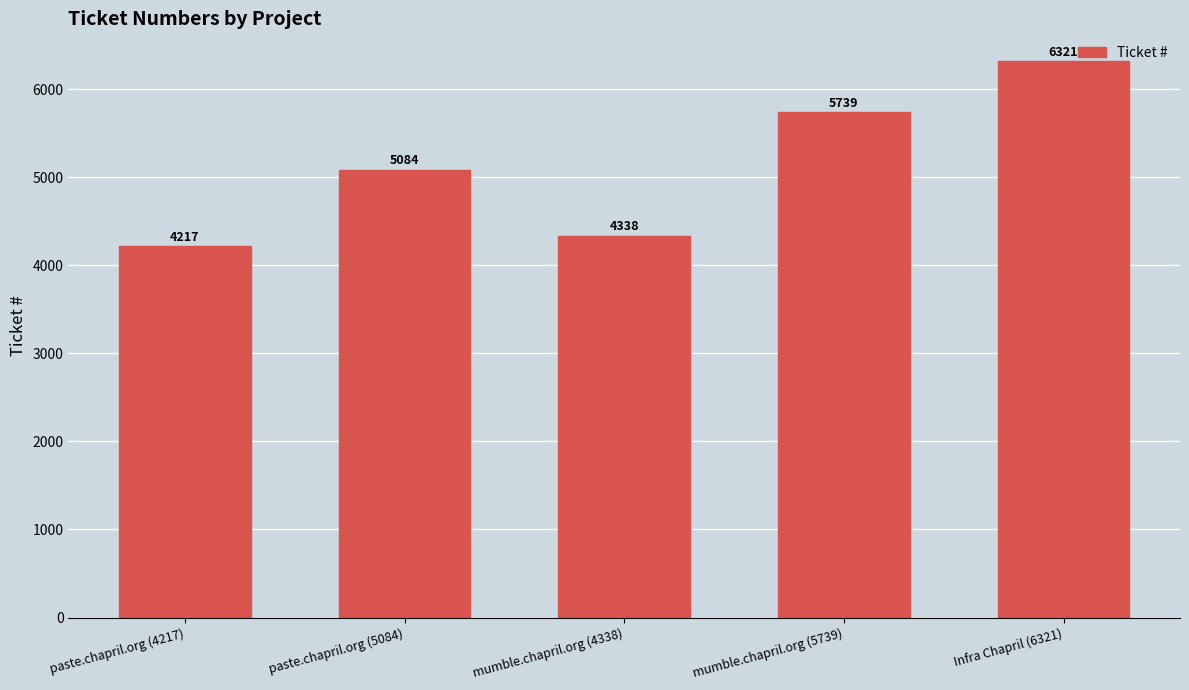

How many bars are there in total?

5